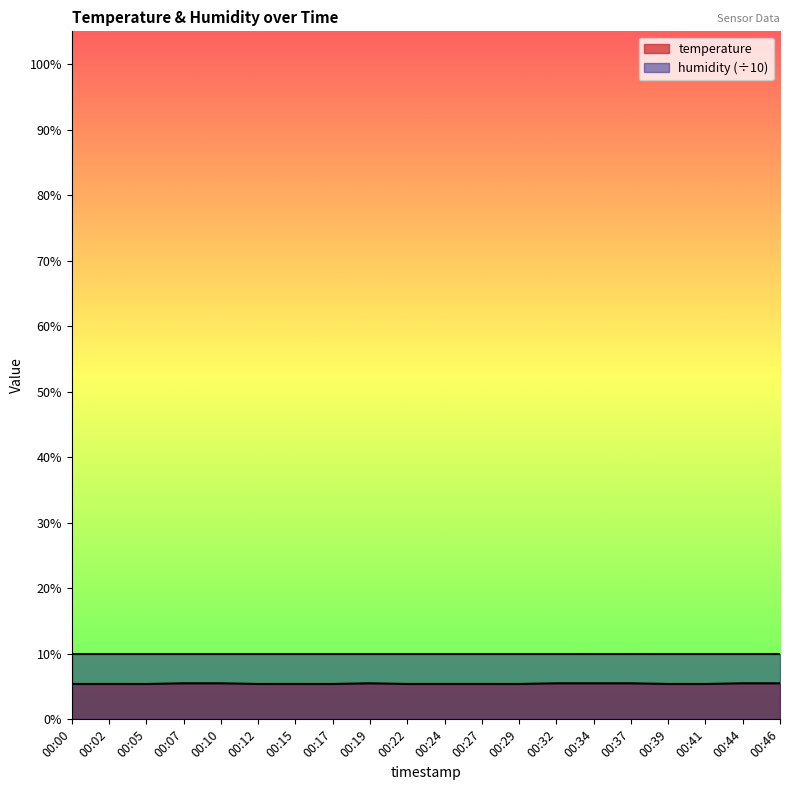

Is it true that humidity (÷10) equals 10.0 at 00:39?

True